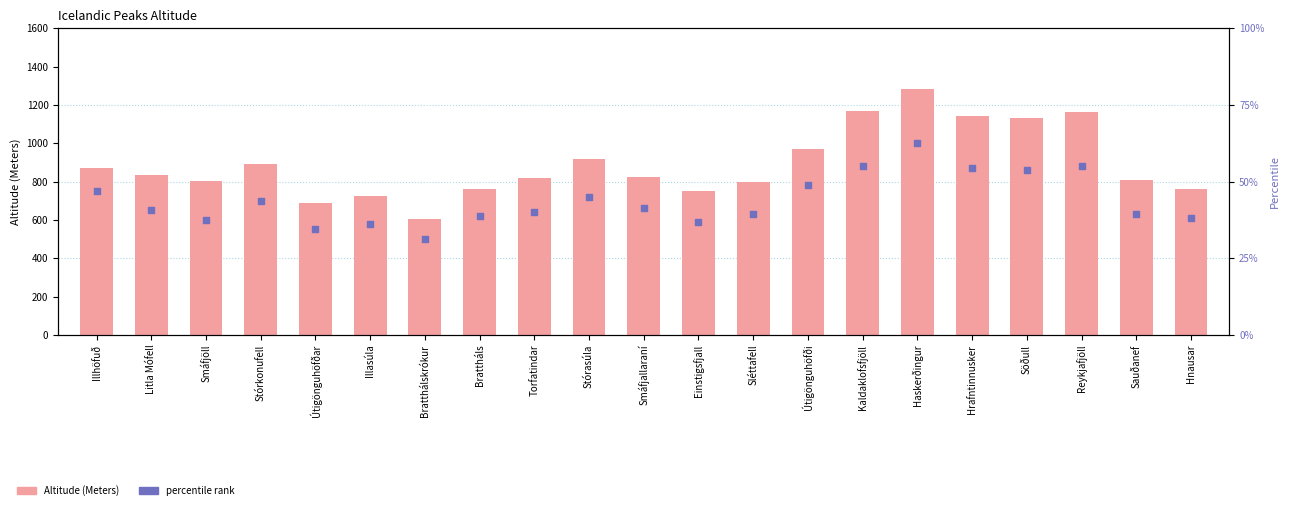

What are all the series names shown in the legend?

Altitude (Meters), percentile rank